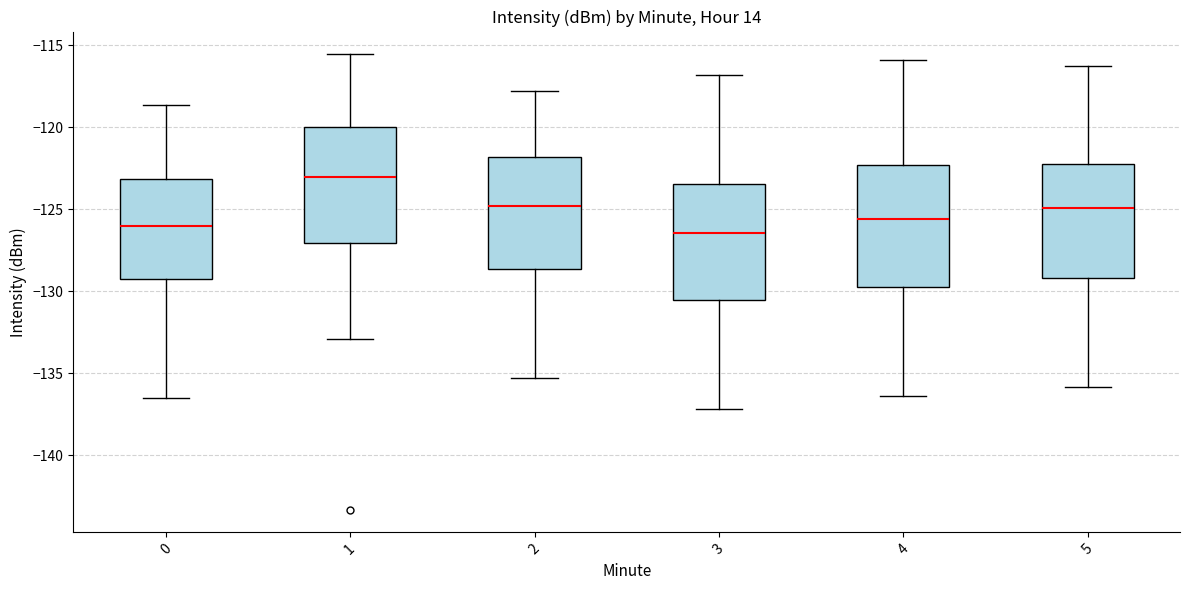

Reading left to right, transcribe this box plot: for each box, give where its median line is, the range the box spans, and where its two whiskers end, as read against the y-axis. The values are not printed on the chart, so give them approximately, as read against the axis.

0: median -126.0, box -129.5 to -123.0, whiskers -136.5 to -118.5
1: median -123.0, box -127.0 to -120.0, whiskers -133.0 to -115.5
2: median -125.0, box -128.5 to -122.0, whiskers -135.5 to -118.0
3: median -126.5, box -130.5 to -123.5, whiskers -137.0 to -117.0
4: median -125.5, box -129.5 to -122.5, whiskers -136.5 to -116.0
5: median -125.0, box -129.0 to -122.0, whiskers -136.0 to -116.5